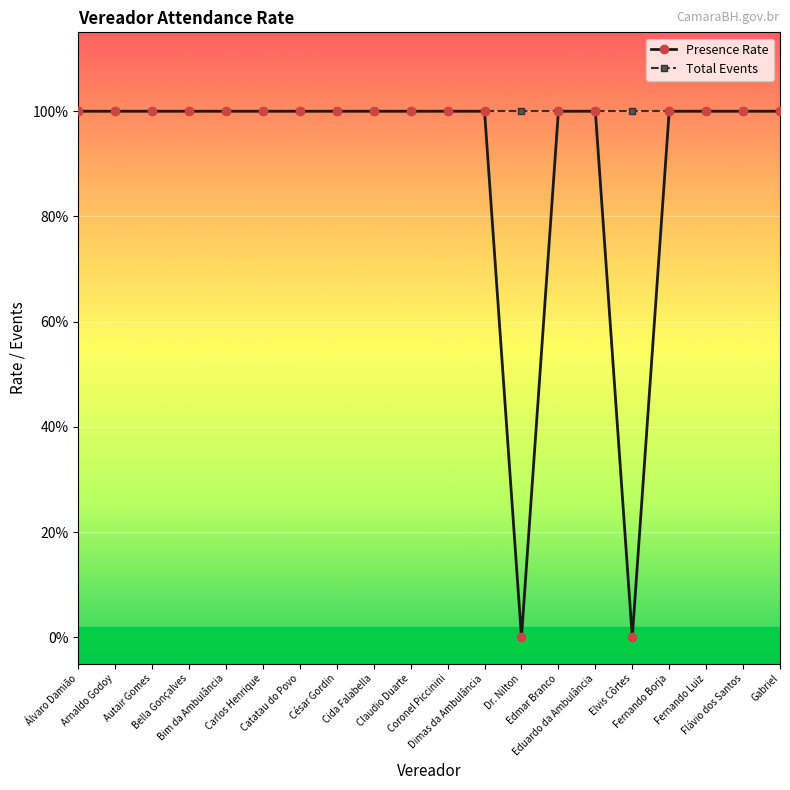

What is the label of the 10th point from the left?

Claudio Duarte